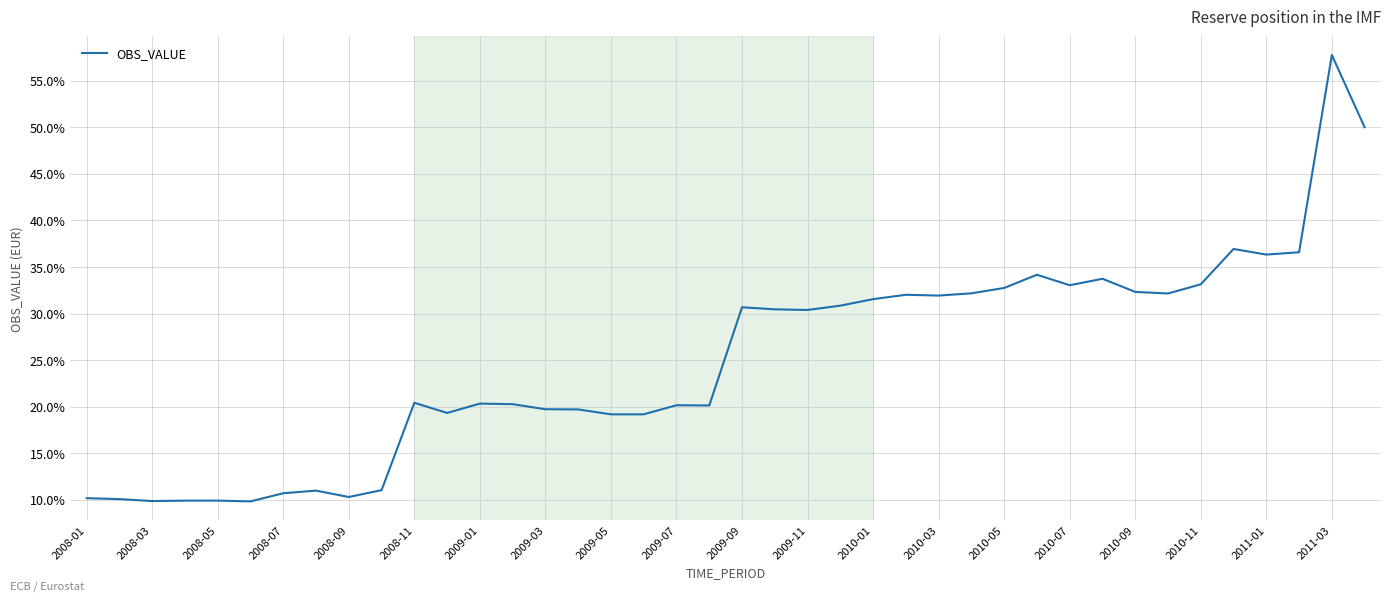

What is the greatest value displayed?

57.8